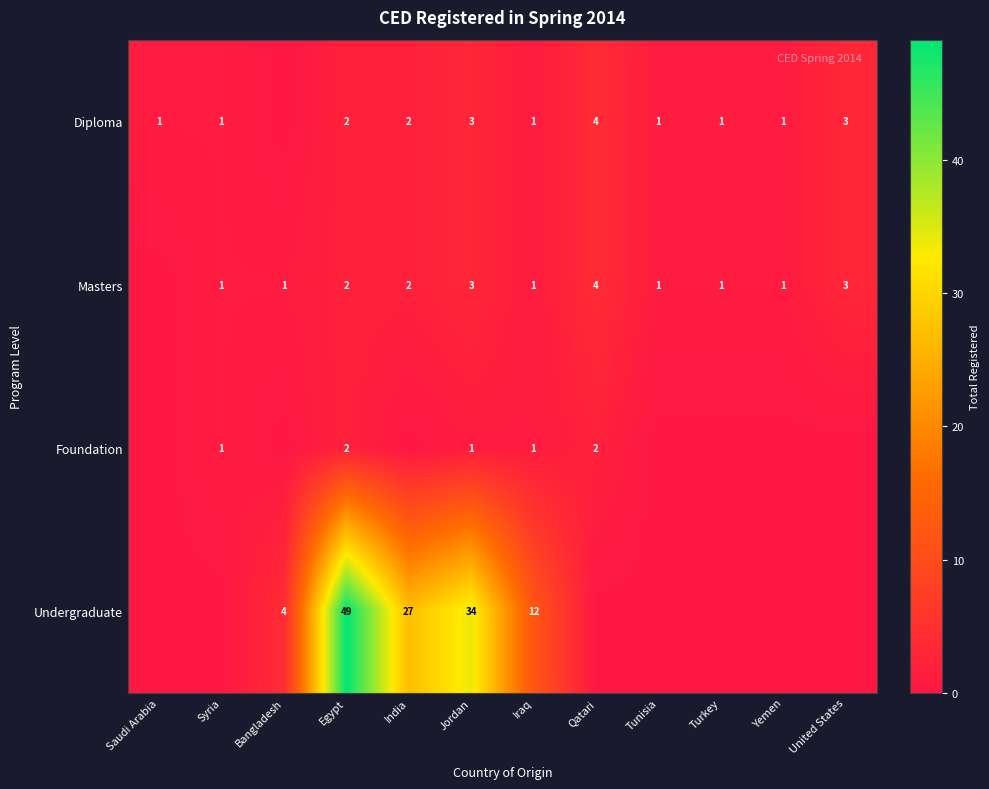

What is the spread (max minus min) of values at Iraq?

11